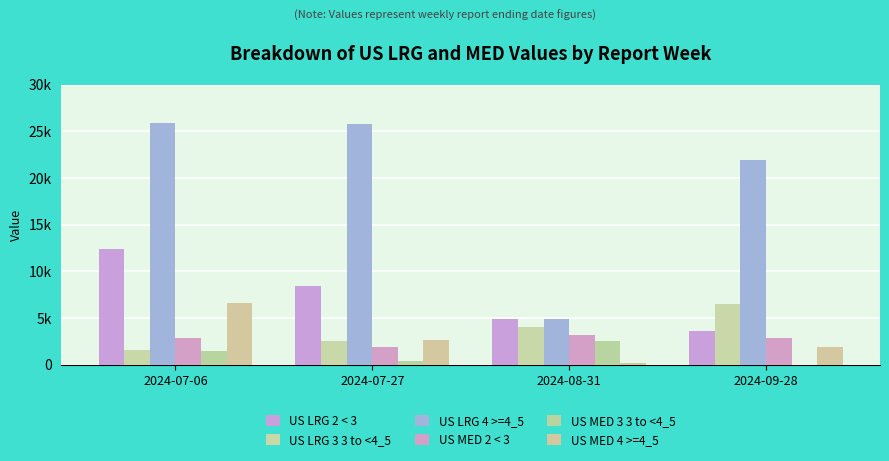

What is the difference between the highest and lowest values at 2024-08-31?

4729